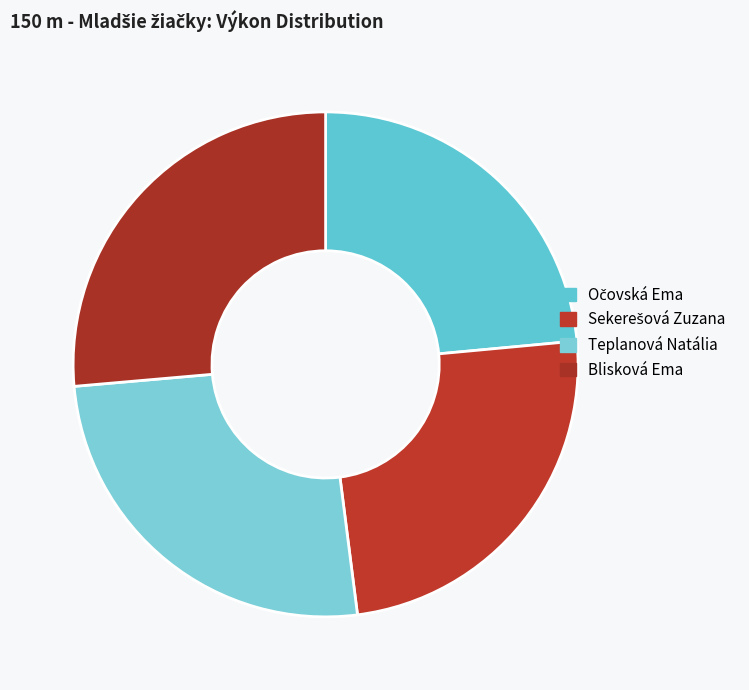

Does Teplanová Natália account for over 50% of the chart?

No